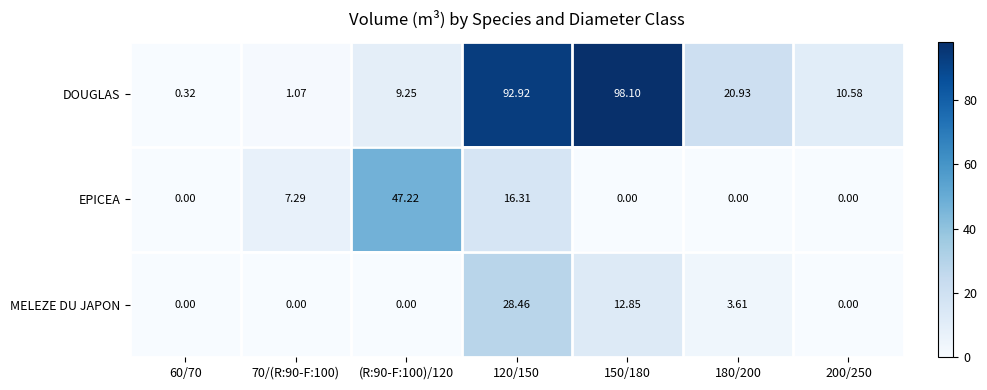

How many distinct data groups are displayed?

3